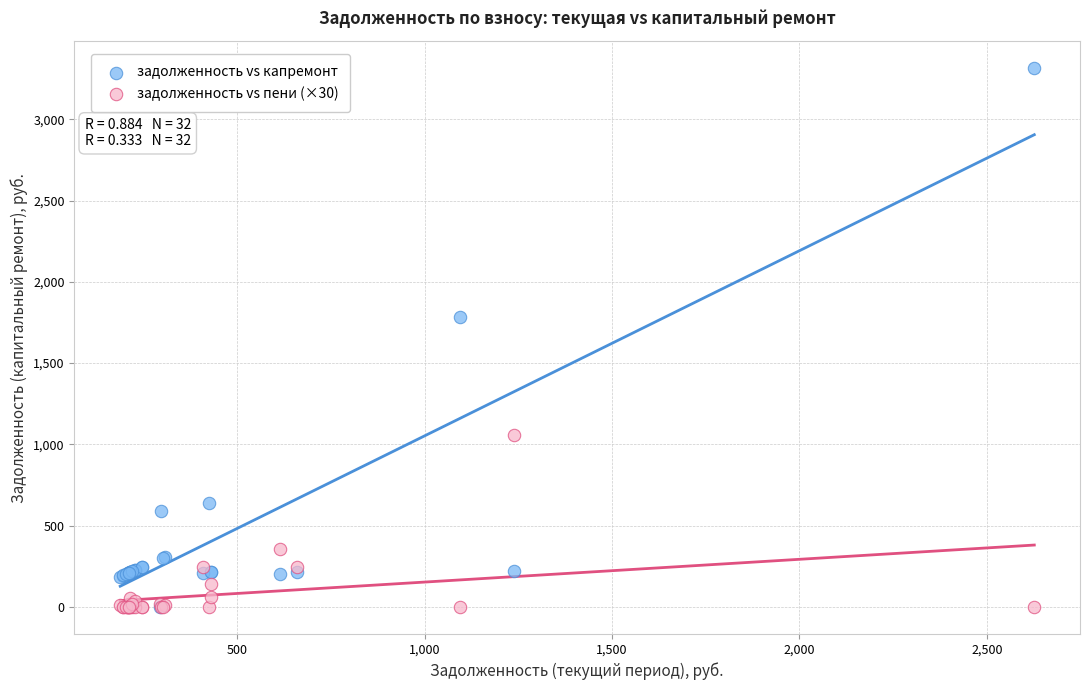

In the задолженность vs капремонт series, what Y value is closest to 1657?

1783.8